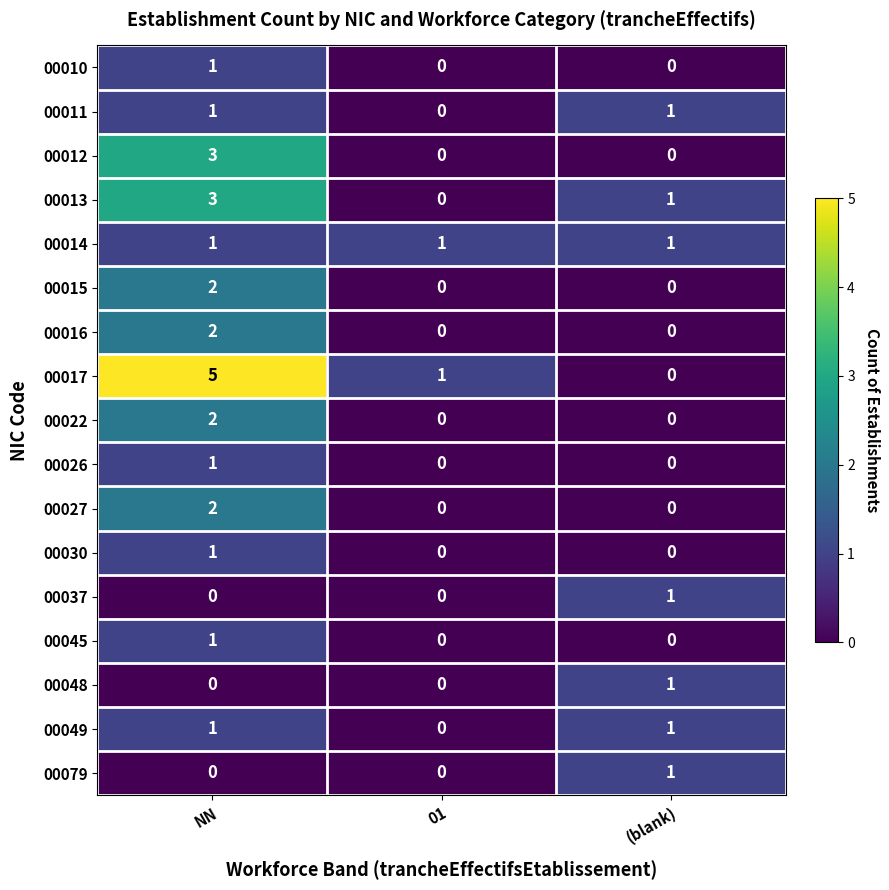

What is the difference between the maximum and second lowest values in the 00017 series?

4